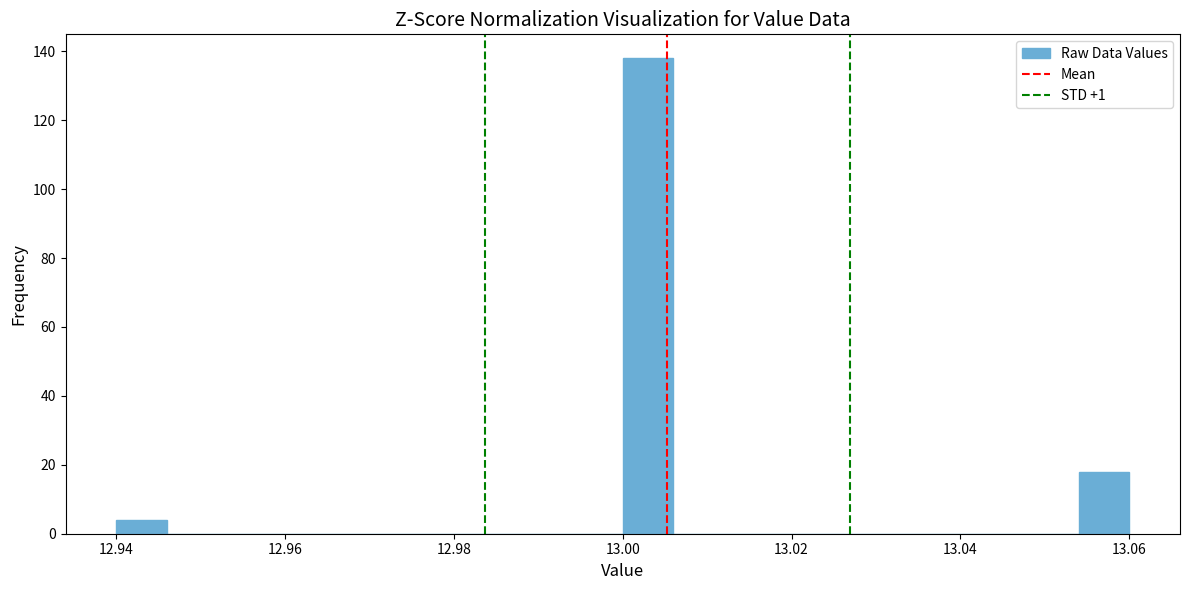

Around what value on the x-axis is the tallest bar? Give the approximate position of its centre, as read against the axis.

13.004